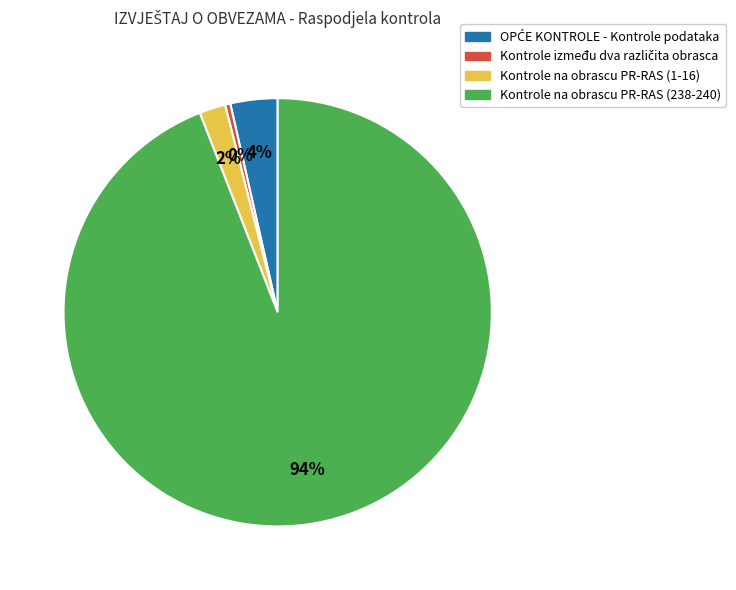

Is Kontrole na obrascu PR-RAS (238-240) the majority of the pie?

Yes